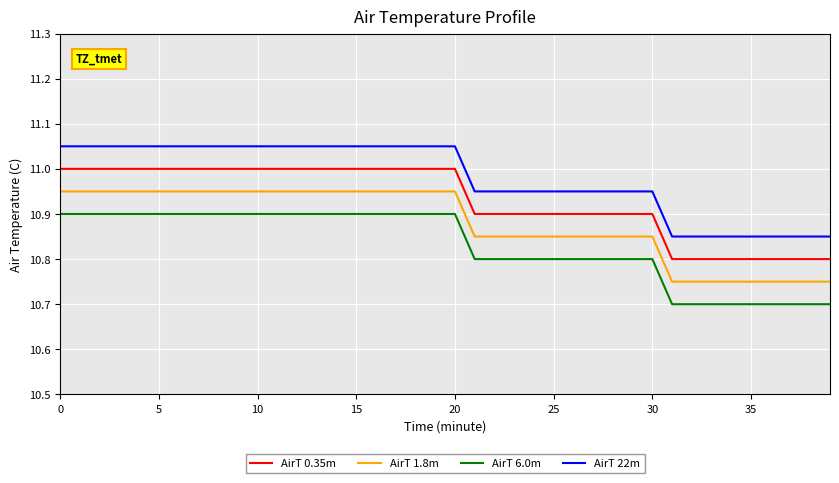

How many series are shown in this chart?

4